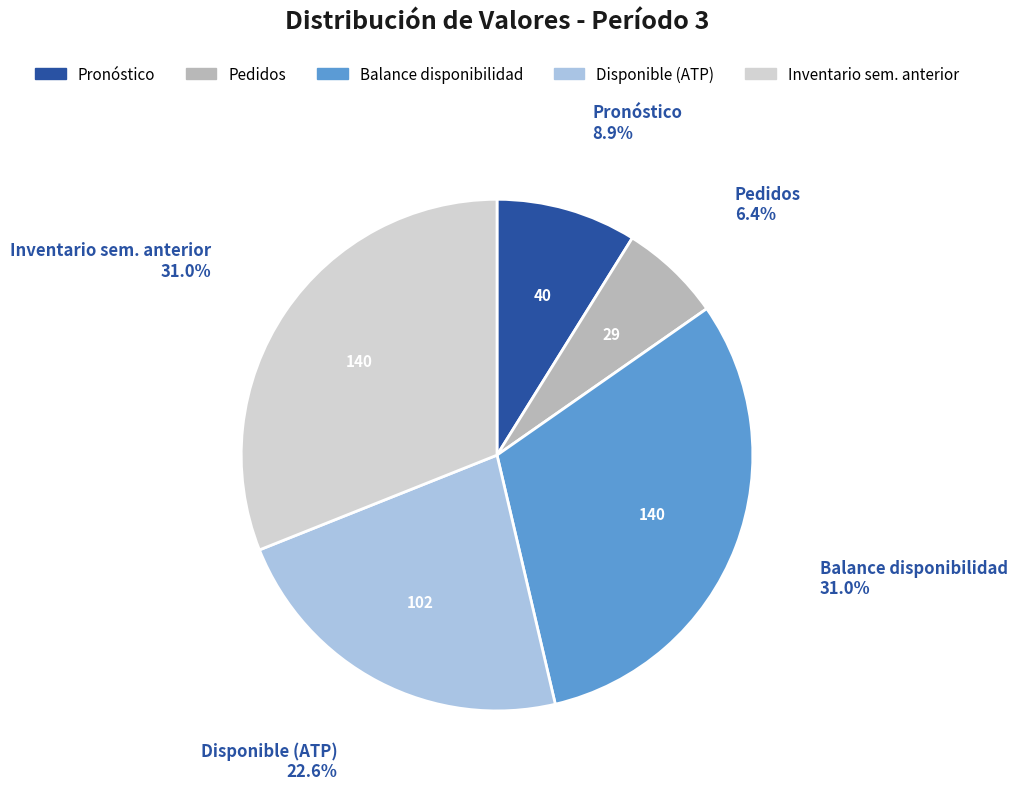

What percentage is the Balance disponibilidad slice, to the nearest percent?

31%